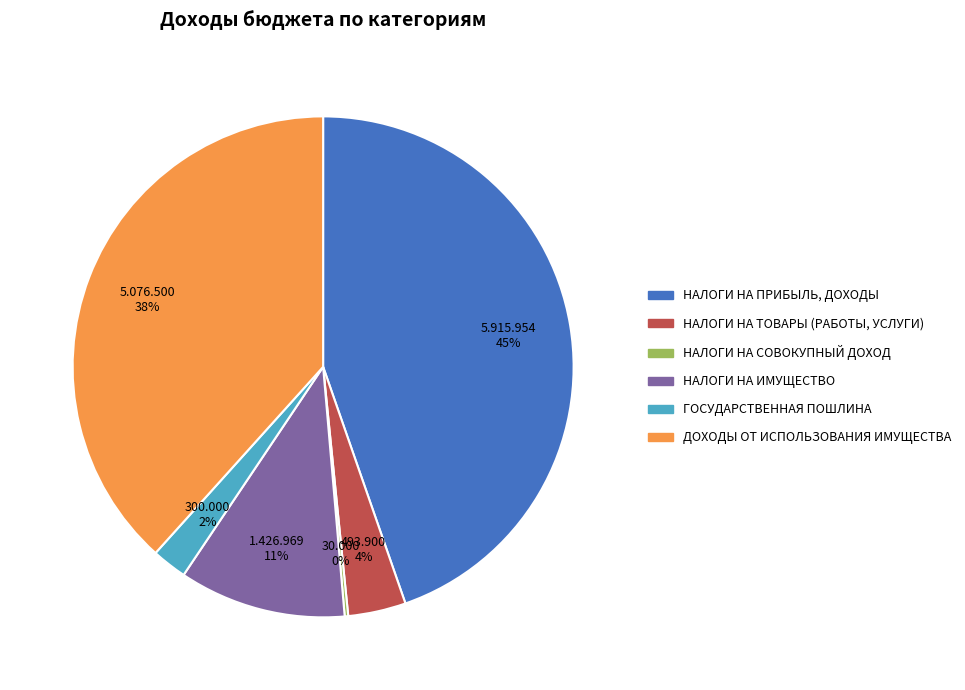

To the nearest percent, what is the difference between the ДОХОДЫ ОТ ИСПОЛЬЗОВАНИЯ ИМУЩЕСТВА and ГОСУДАРСТВЕННАЯ ПОШЛИНА slice percentages?

36%